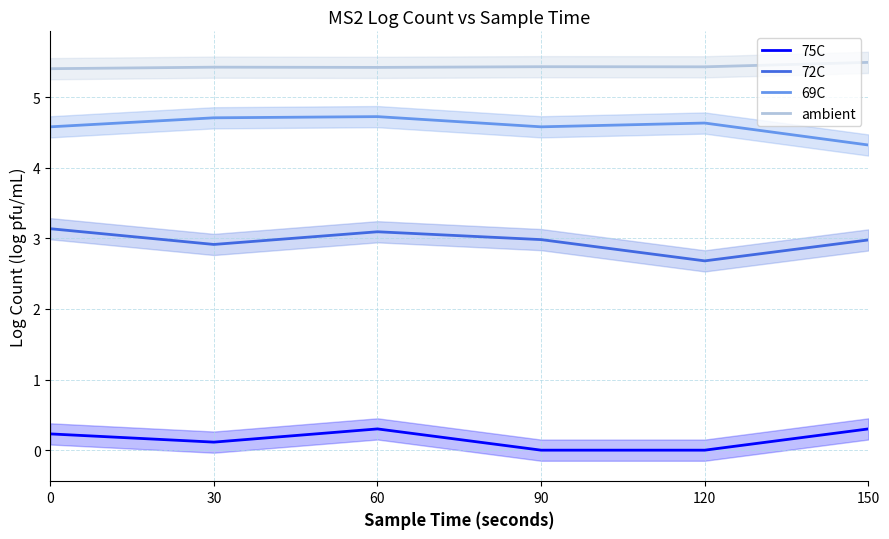

What is the difference between the second highest and second lowest values in the 69C series?

0.1